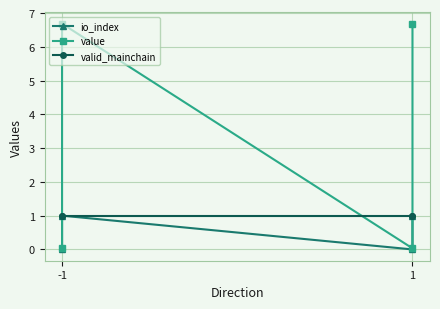

What is the approximate value of valid_mainchain at -1?

1.0